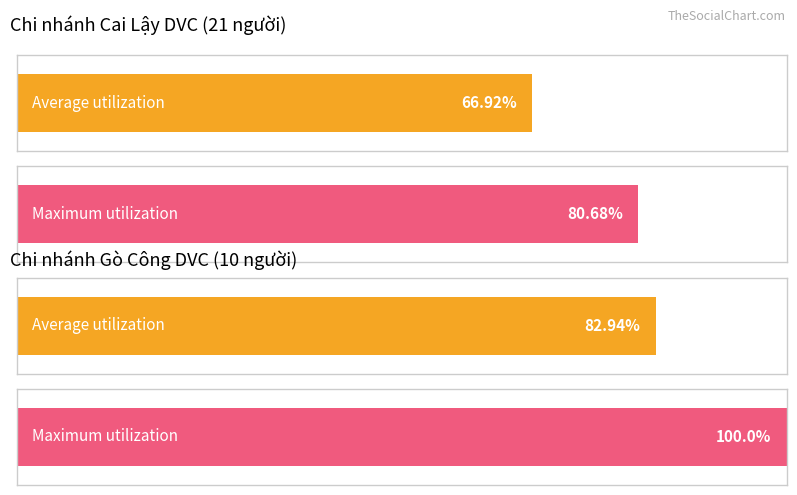

How many bars are there in each group?

2